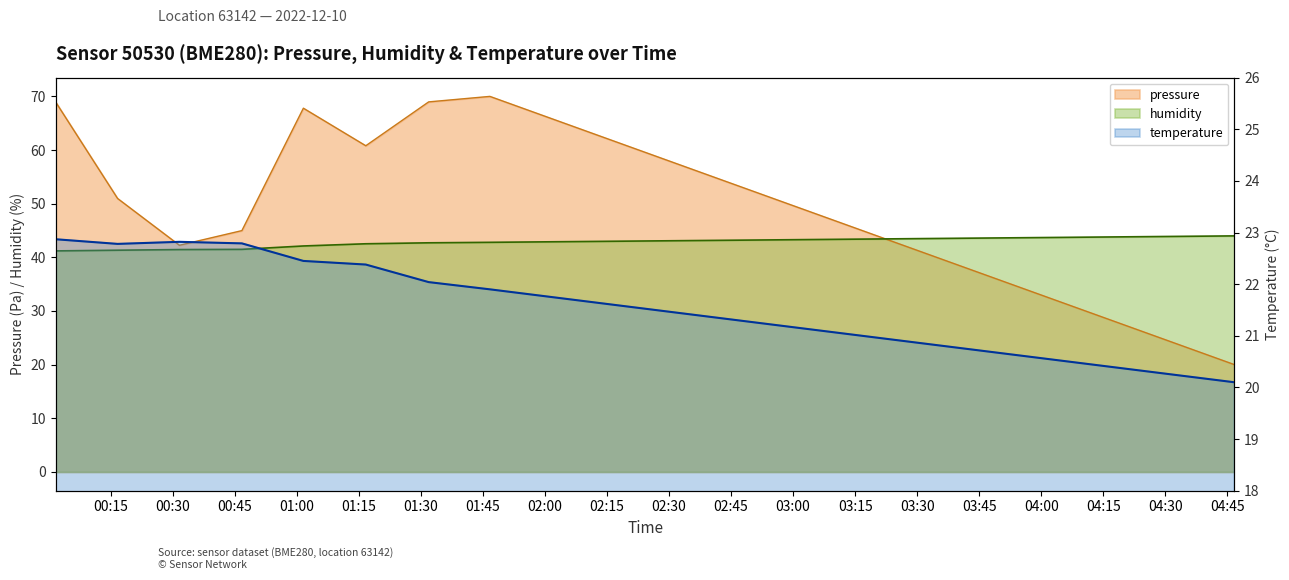

Rank the categories by pressure value from lowest to highest.

2022-12-10T04:46:42, 2022-12-10T04:31:42, 2022-12-10T04:16:42, 2022-12-10T04:01:42, 2022-12-10T03:46:42, 2022-12-10T03:31:42, 2022-12-10T00:31:39, 2022-12-10T00:46:45, 2022-12-10T03:16:42, 2022-12-10T03:01:42, 2022-12-10T00:16:42, 2022-12-10T02:46:42, 2022-12-10T02:31:42, 2022-12-10T01:16:42, 2022-12-10T02:16:42, 2022-12-10T02:01:42, 2022-12-10T01:01:37, 2022-12-10T01:31:54, 2022-12-10T00:01:42, 2022-12-10T01:46:42